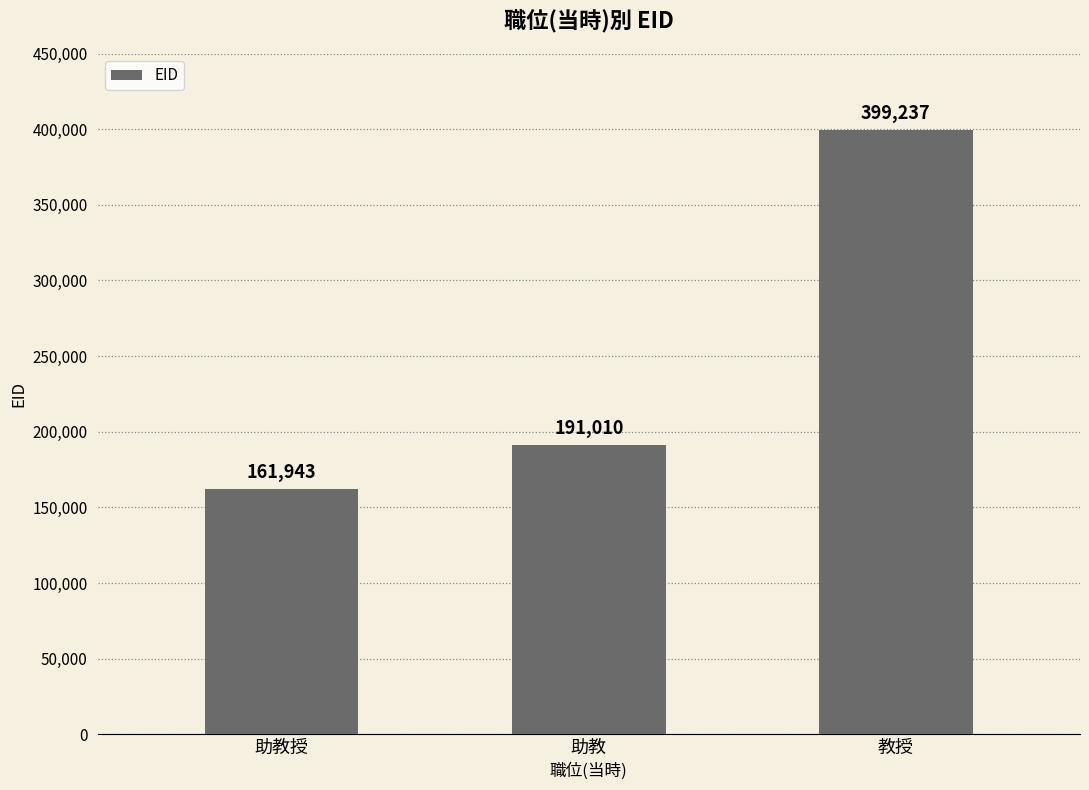

Approximately how many times larger is the value at 助教授 compared to 助教?

0.8